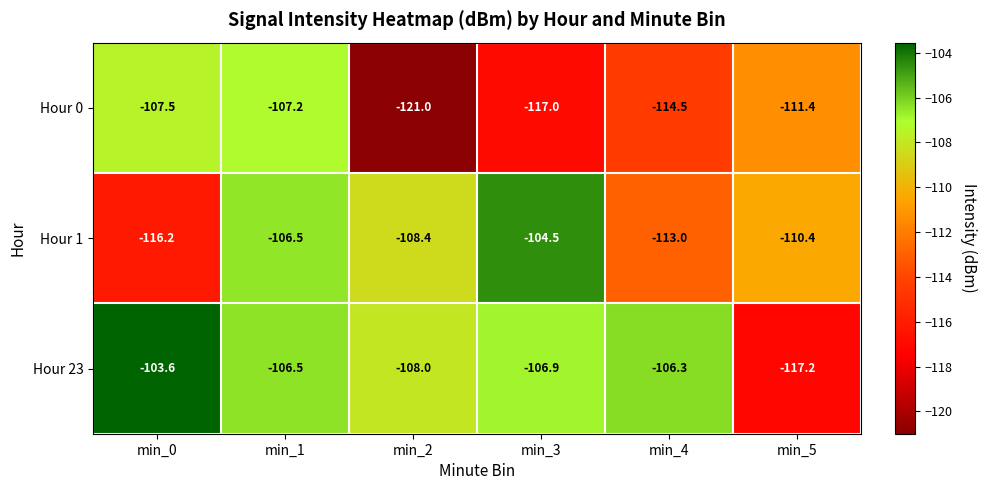

What is the sum of the Hour 0 values at min_2 and min_5?

-232.4